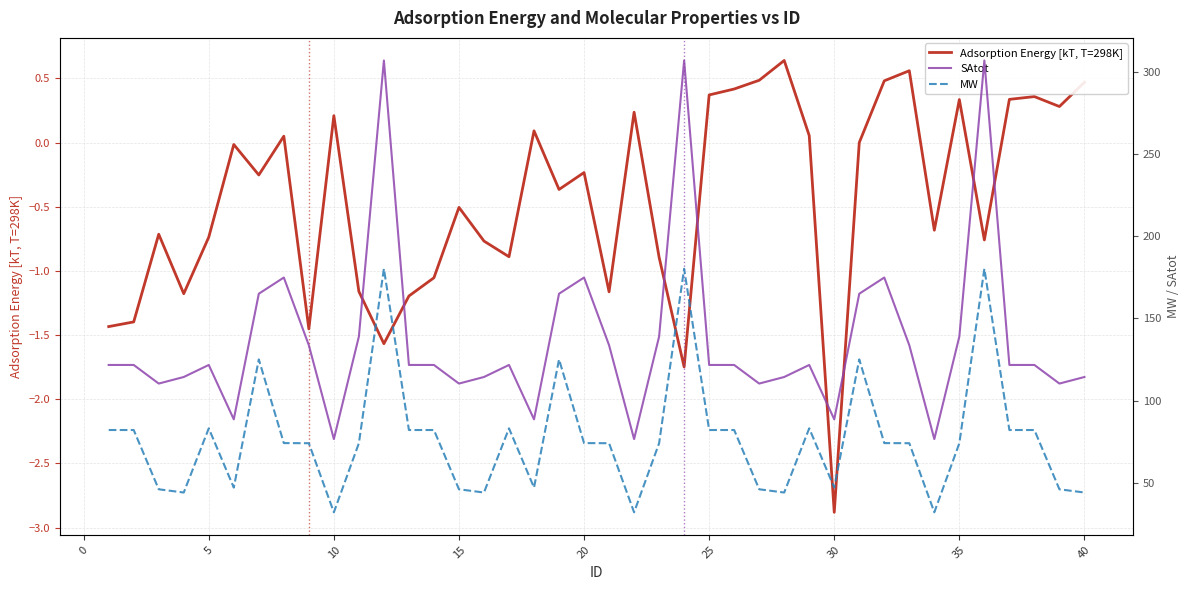

How many negative values does the Adsorption Energy [kT, T=298K] series have?

23